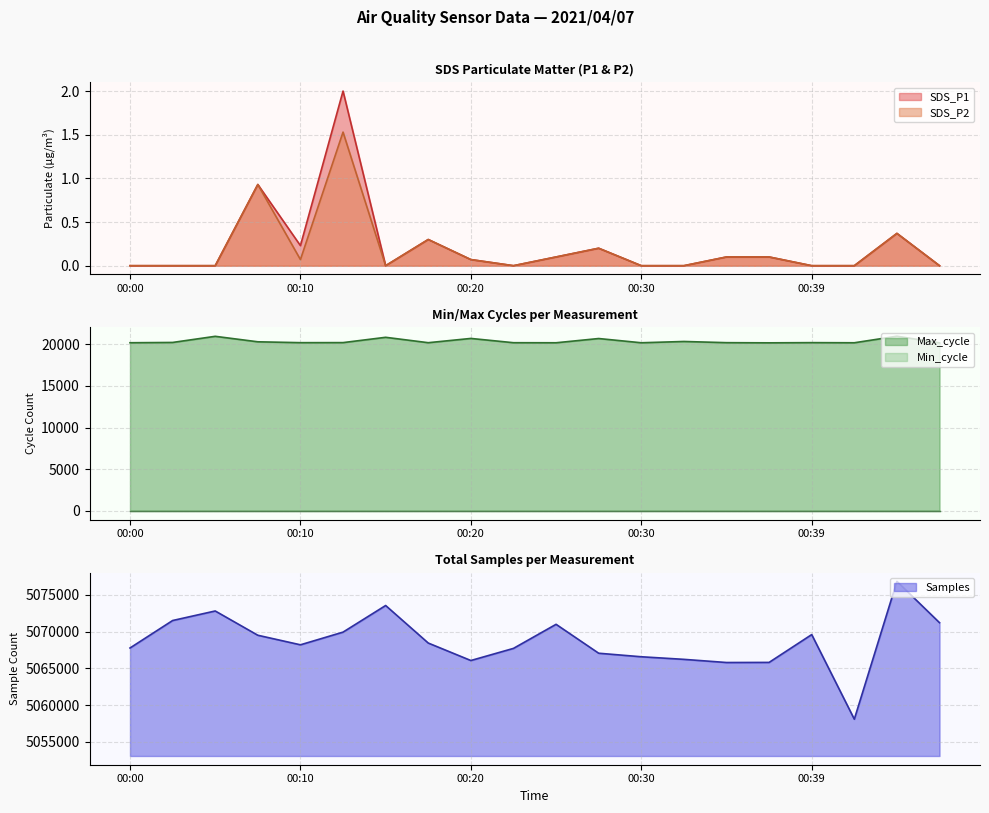

Reading left to right, transcribe all the data shown in this chart.

SDS_P1: 0.0	0.0	0.0	0.9	0.2	2.0	0.0	0.3	0.1	0.0	0.1	0.2	0.0	0.0	0.1	0.1	0.0	0.0	0.4	0.0
SDS_P2: 0.0	0.0	0.0	0.9	0.1	1.5	0.0	0.3	0.1	0.0	0.1	0.2	0.0	0.0	0.1	0.1	0.0	0.0	0.4	0.0
Max_cycle: 20193.0	20228.0	20964.0	20306.0	20202.0	20209.0	20846.0	20198.0	20710.0	20197.0	20190.0	20699.0	20190.0	20345.0	20202.0	20182.0	20206.0	20190.0	20977.0	20179.0
Samples: 5067761.0	5071494.0	5072790.0	5069492.0	5068193.0	5069917.0	5073535.0	5068433.0	5066059.0	5067707.0	5070978.0	5067049.0	5066569.0	5066217.0	5065788.0	5065802.0	5069584.0	5058085.0	5076815.0	5071197.0